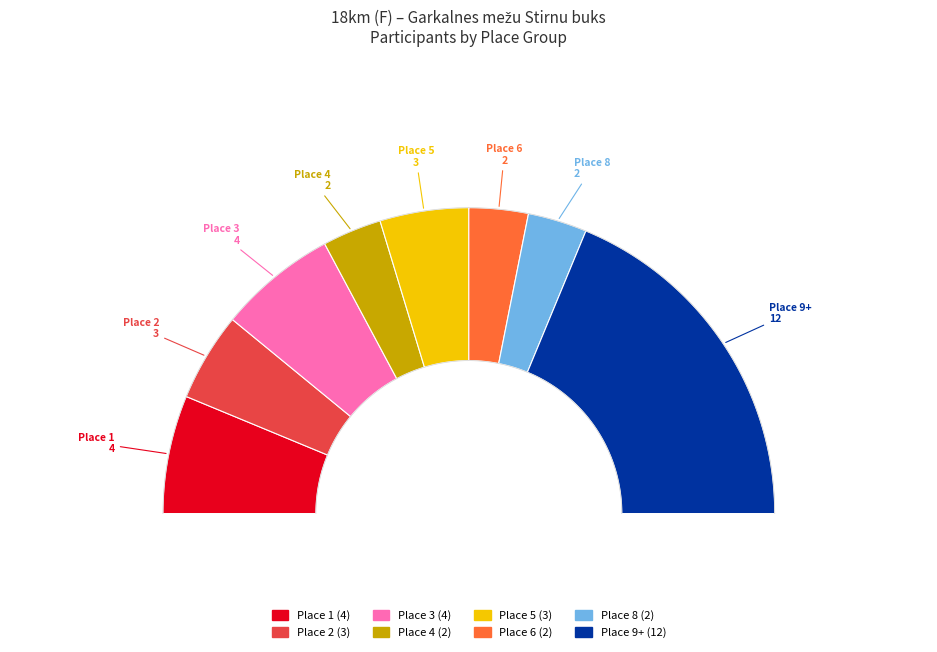

Does Place 3 represent more than half of the total?

No